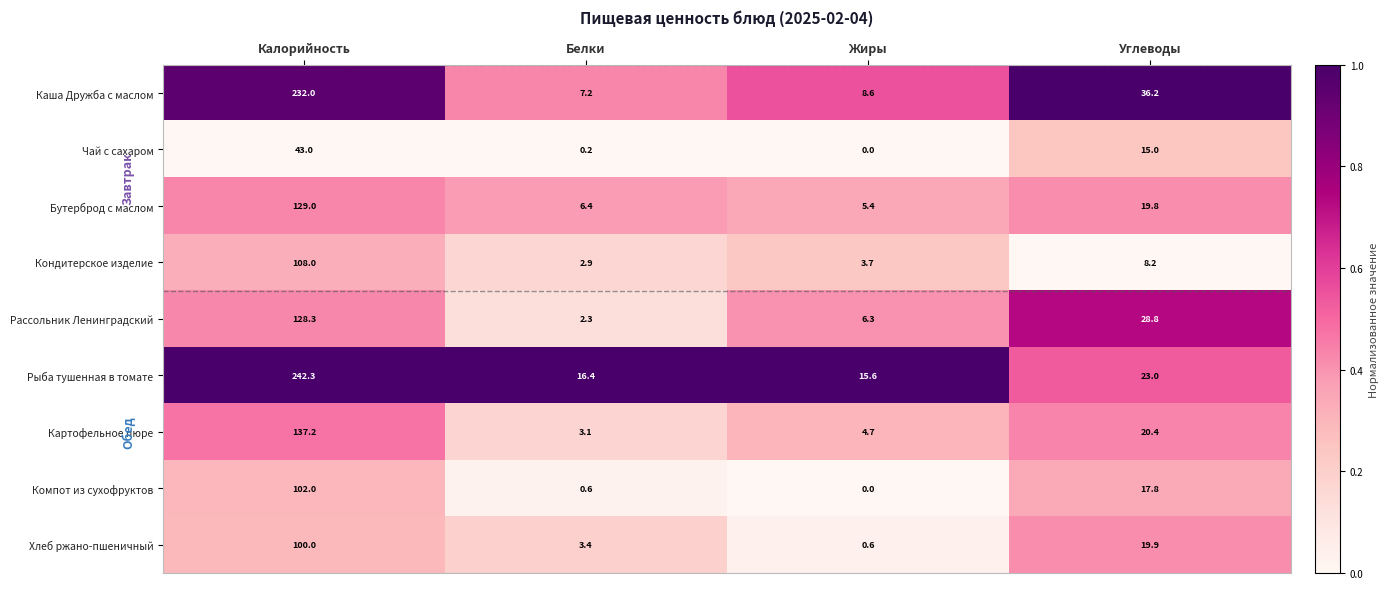

What is the spread (max minus min) of values at Белки?

16.2